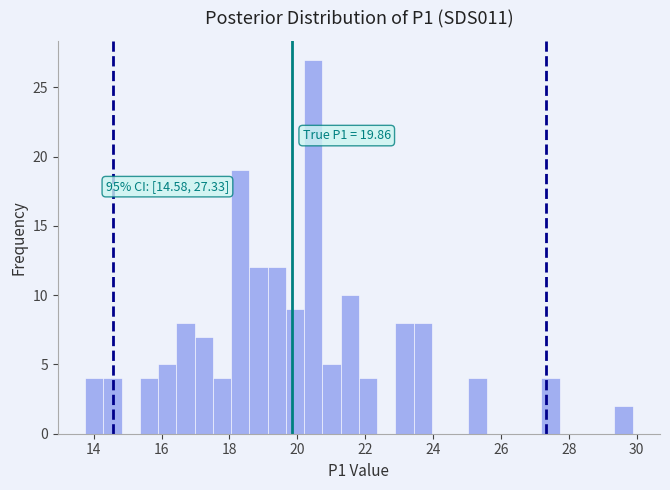

Around what value on the x-axis is the tallest bar? Give the approximate position of its centre, as read against the axis.

20.4